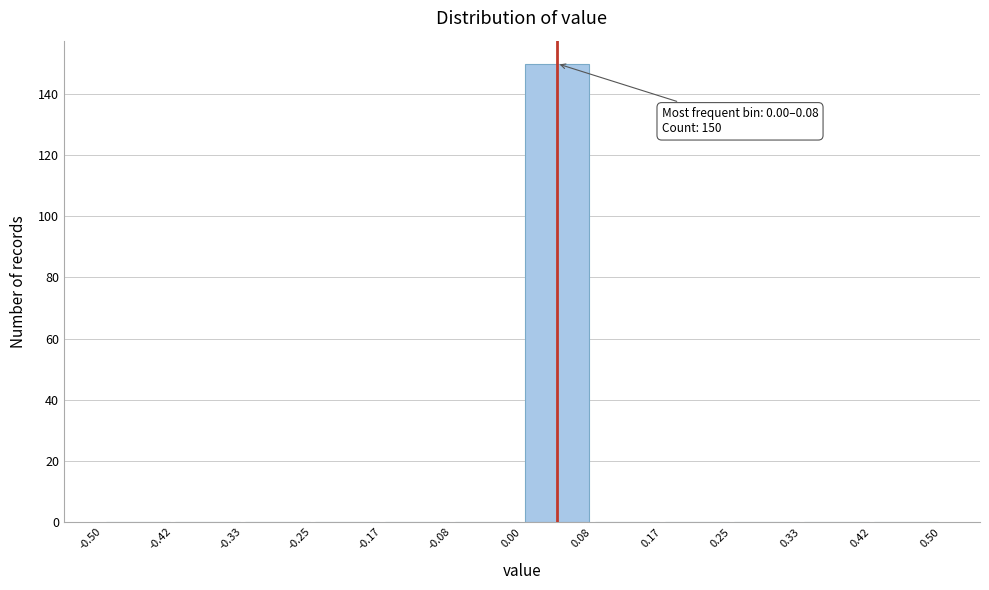

Over which range of the x-axis is the bar tallest?

0.00 to 0.08